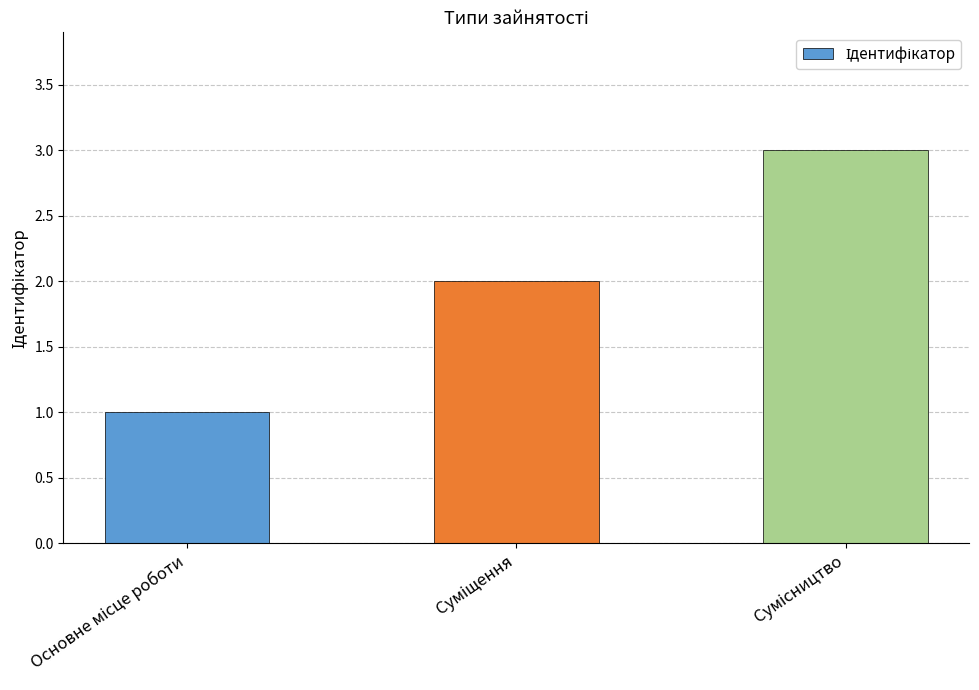

What is the sum of all values?

6